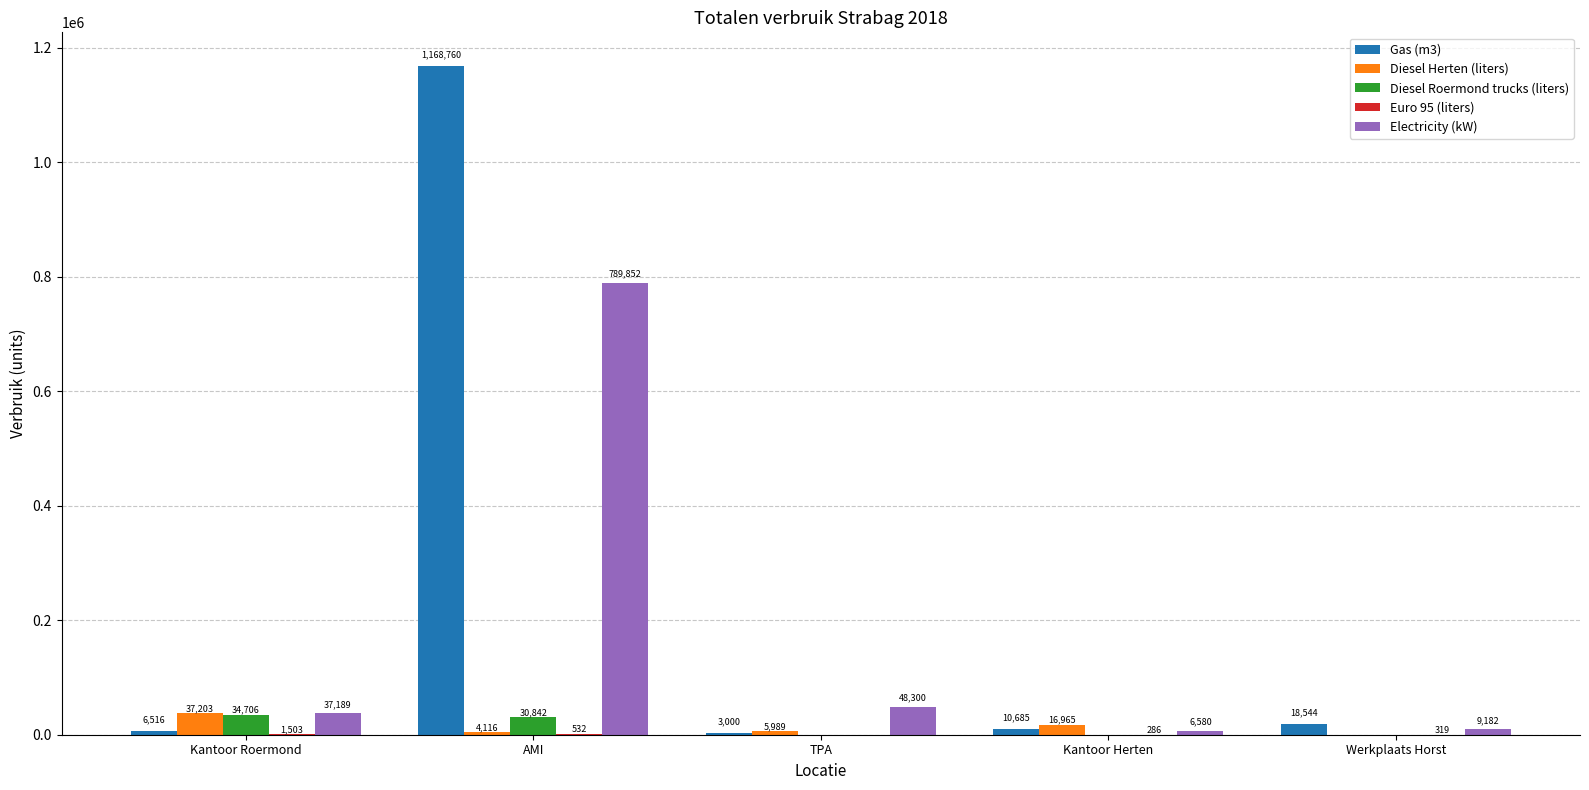

What is the spread (max minus min) of values at Kantoor Roermond?

35700.2